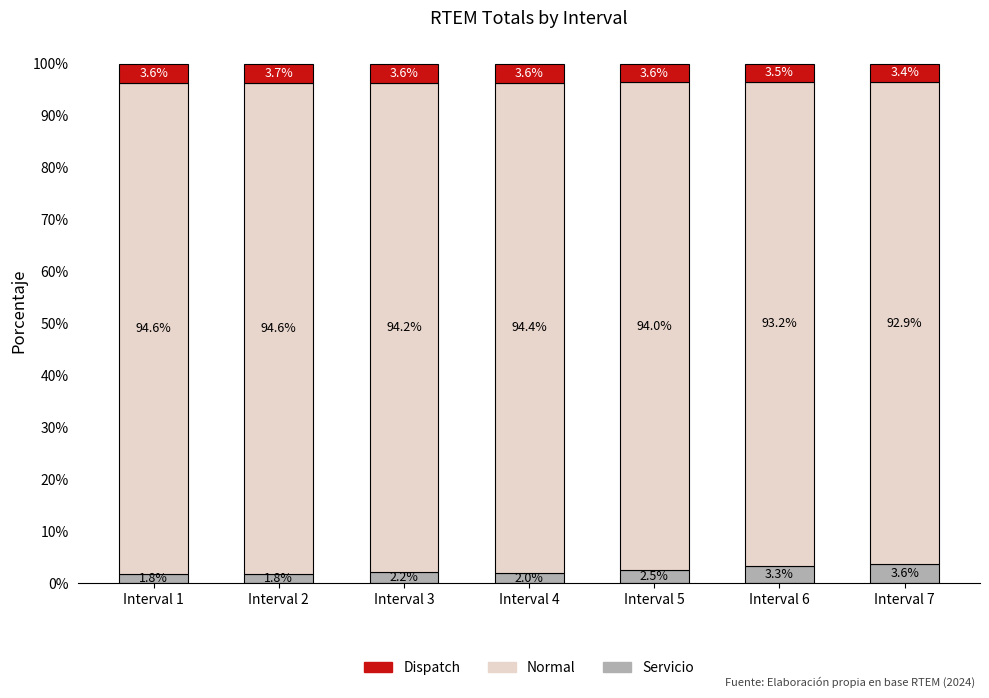

Does the chart contain any negative values?

No